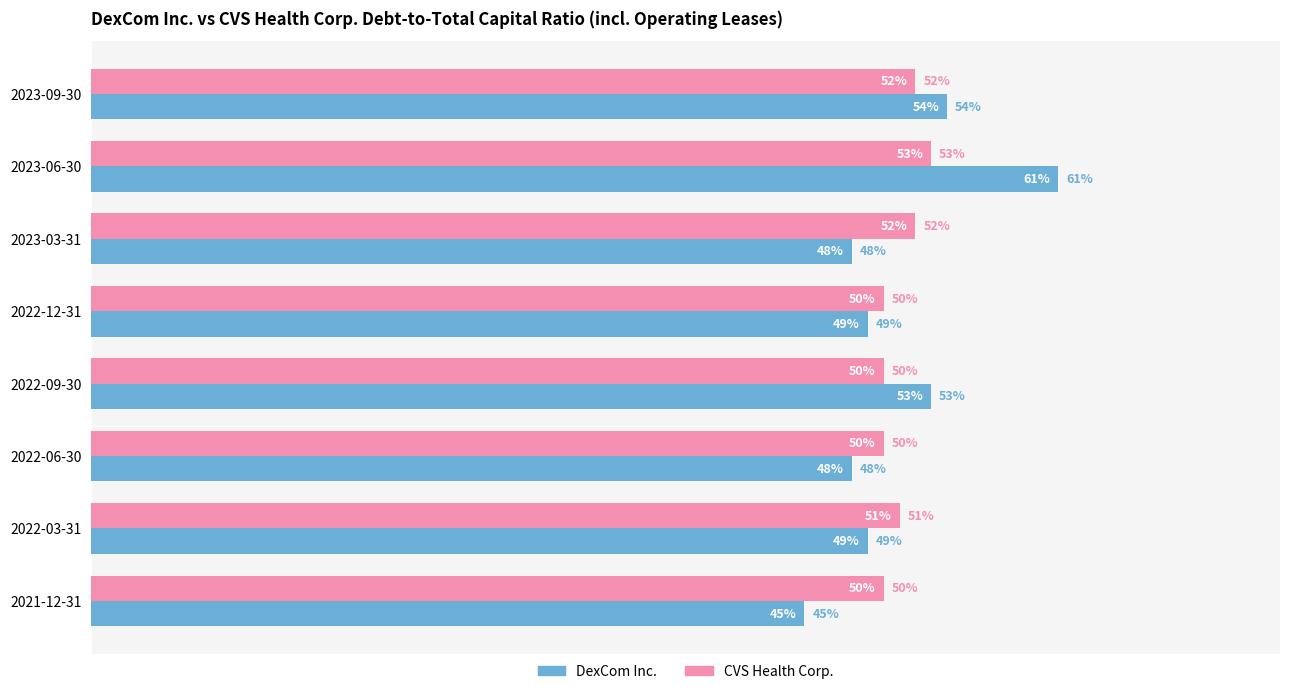

What are all the series names shown in the legend?

DexCom Inc., CVS Health Corp.